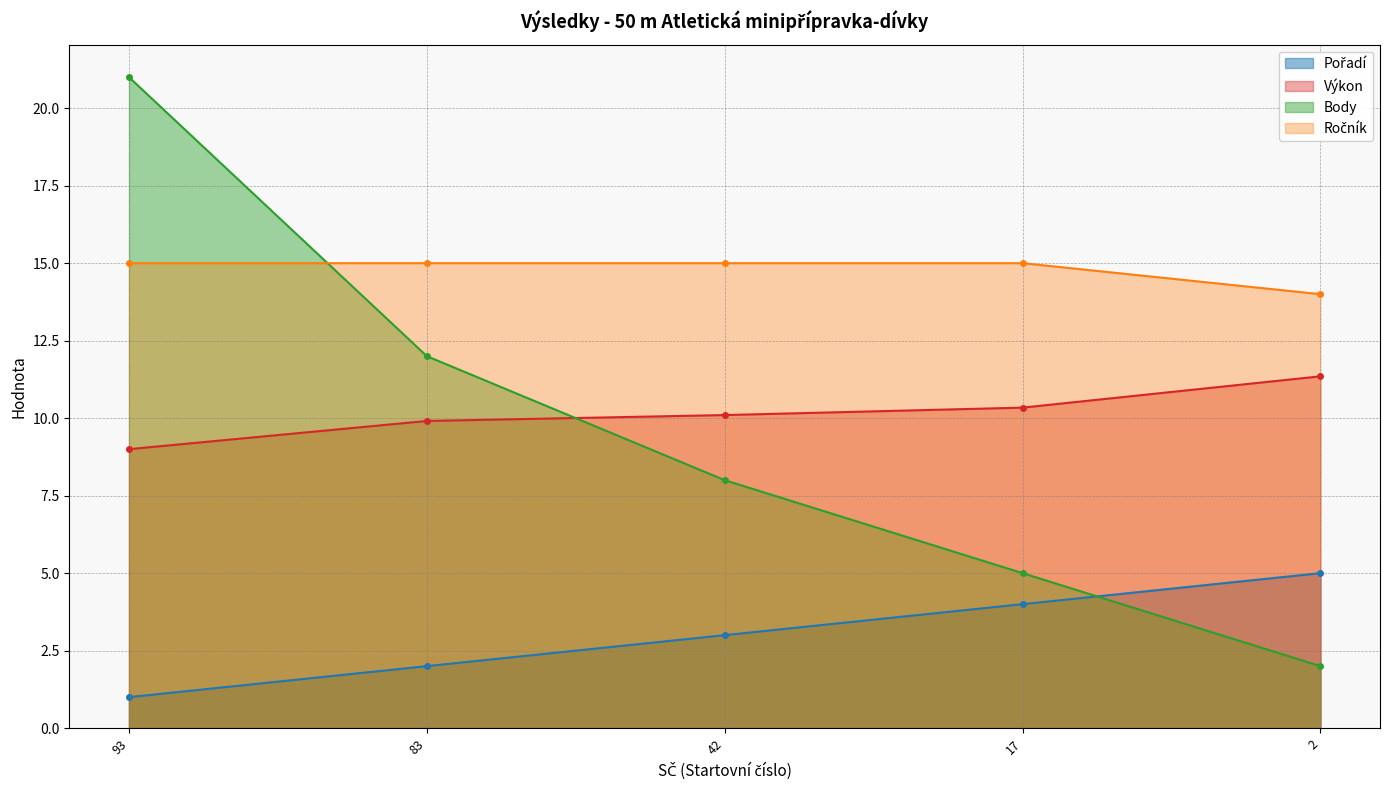

What is the minimum value shown in the chart?

1.0